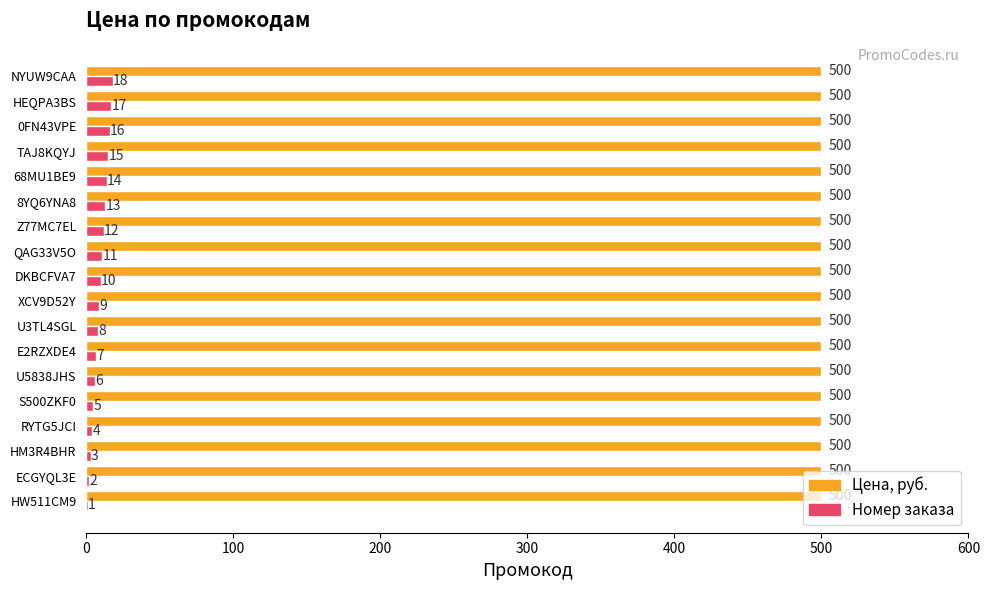

Read the Цена, руб. value at U5838JHS.

500